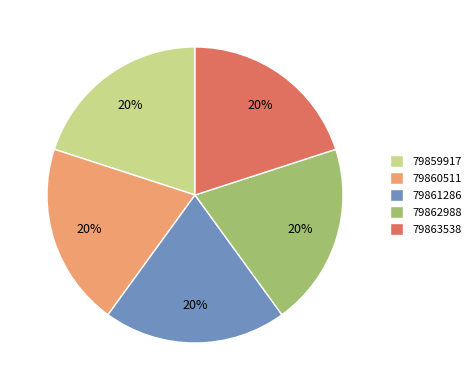

Combined, do 79862988 and 79860511 account for over 50%?

No